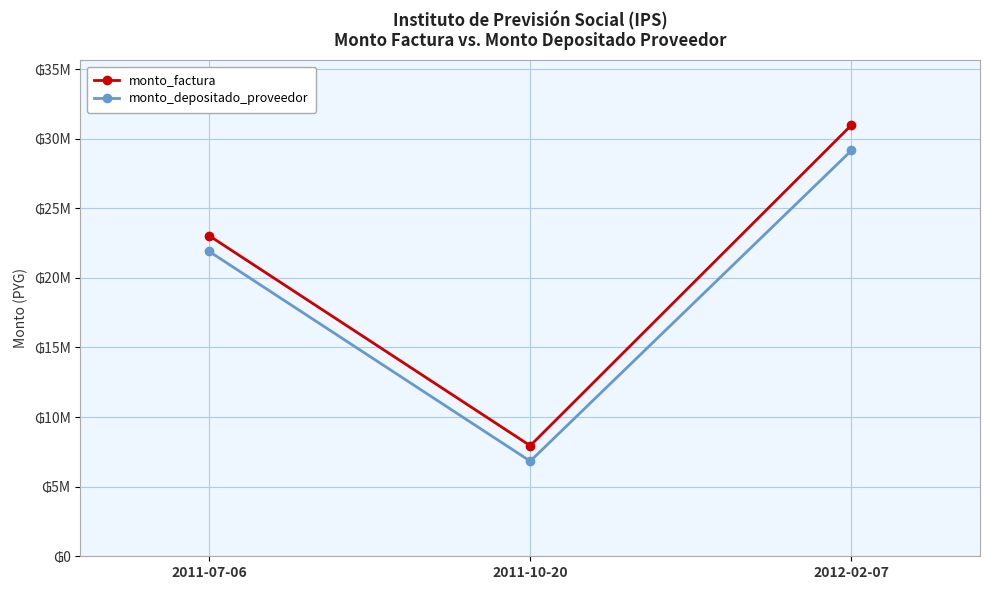

What is the minimum value for monto_depositado_proveedor?

6830835